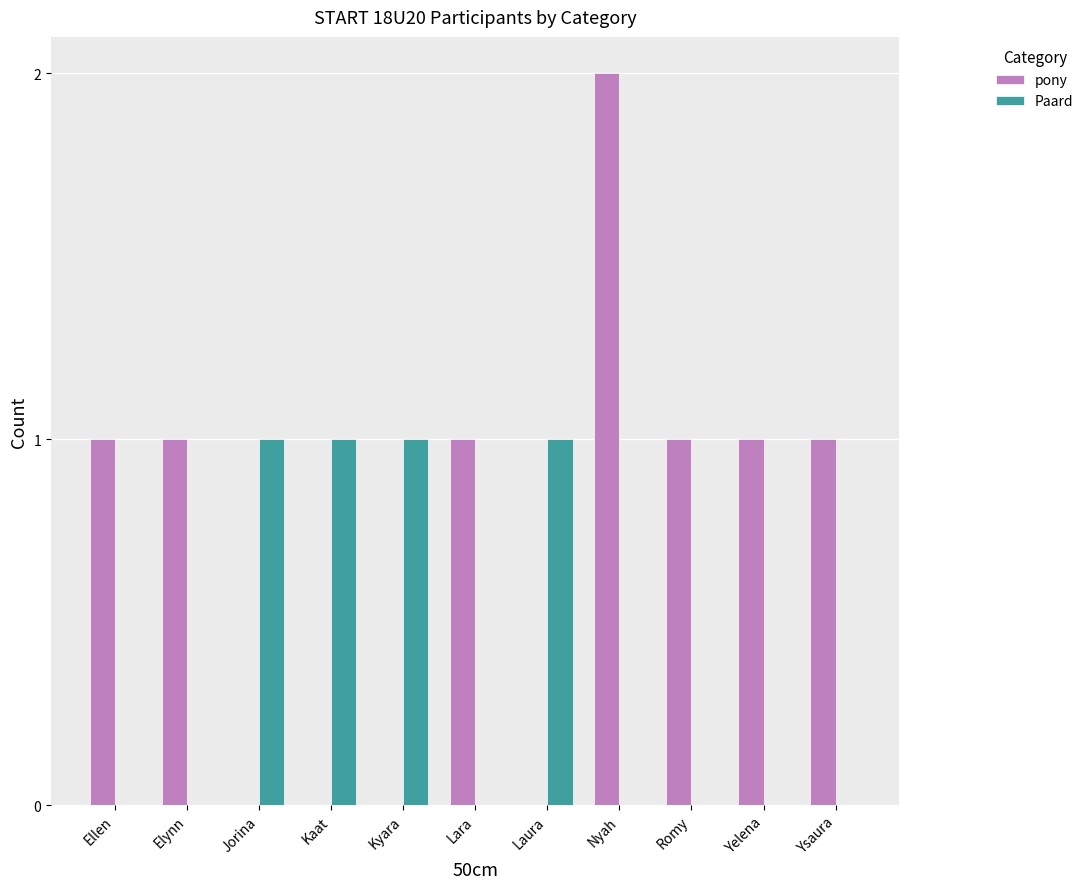

The value of Paard at Kaat is 2. True or false?

False